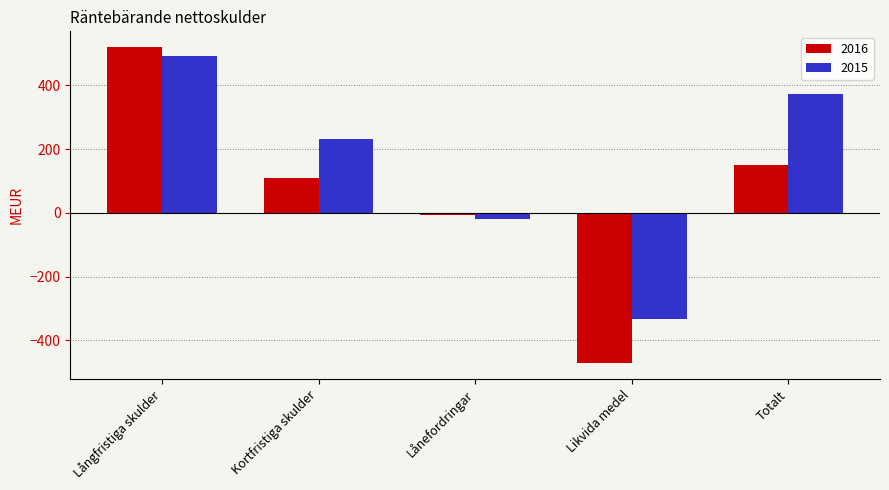

What is the difference between the 2015 values at Likvida medel and Långfristiga skulder?

826